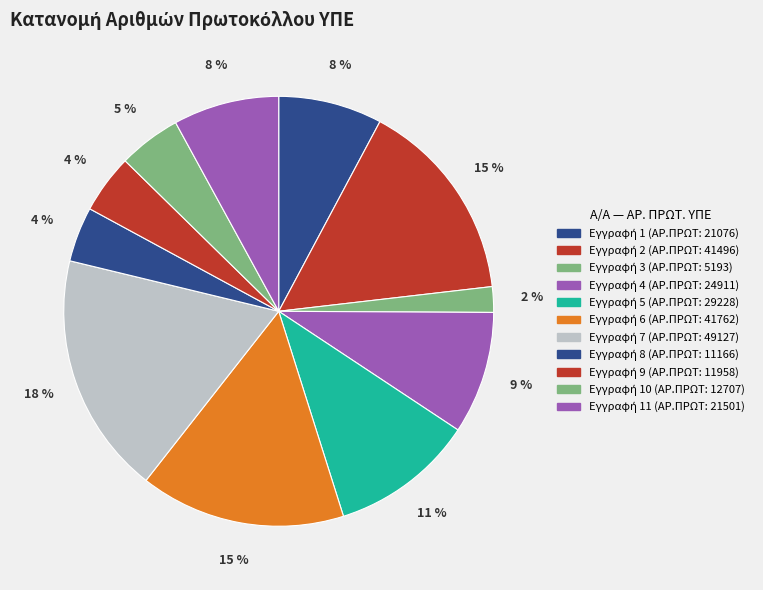

Count the number of slices in the pie.

11